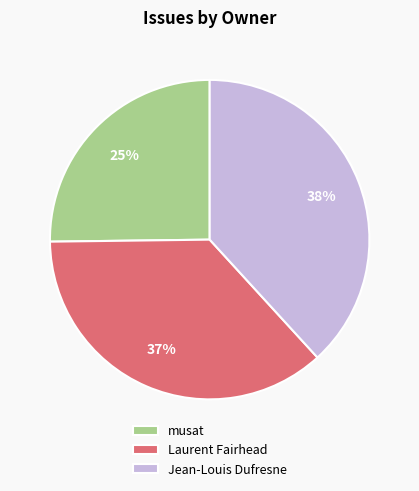

How many slices are in this pie chart?

3